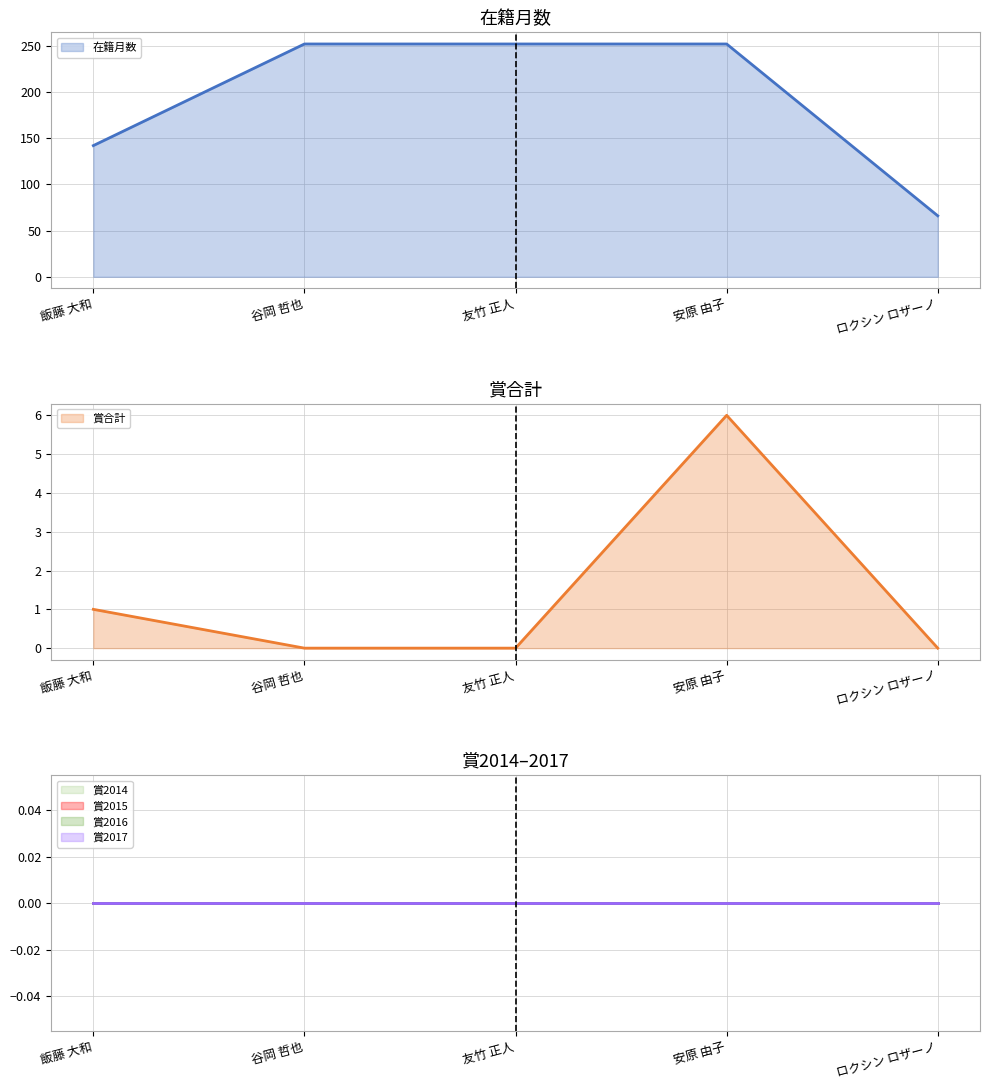

True or false: 賞2016 (line) has a value of 0 at 飯藤 大和.

True